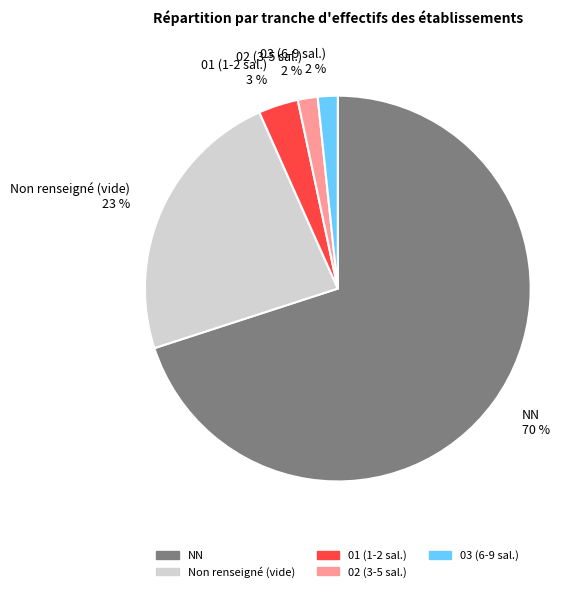

Which slice is the largest?

NN 70 %